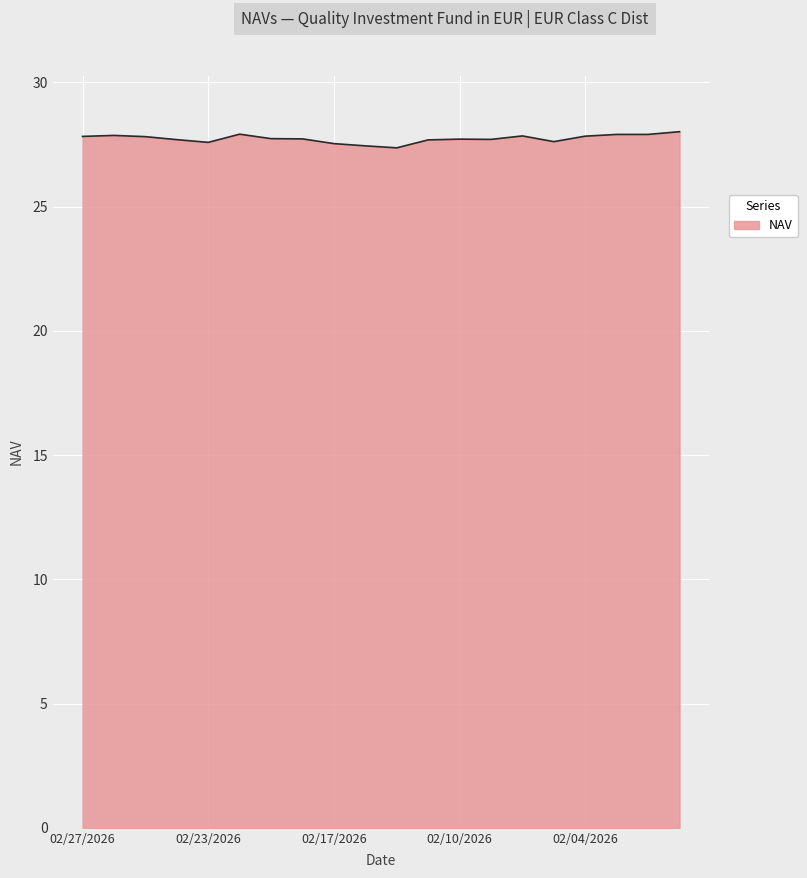

What is the minimum value shown in the chart?

27.4